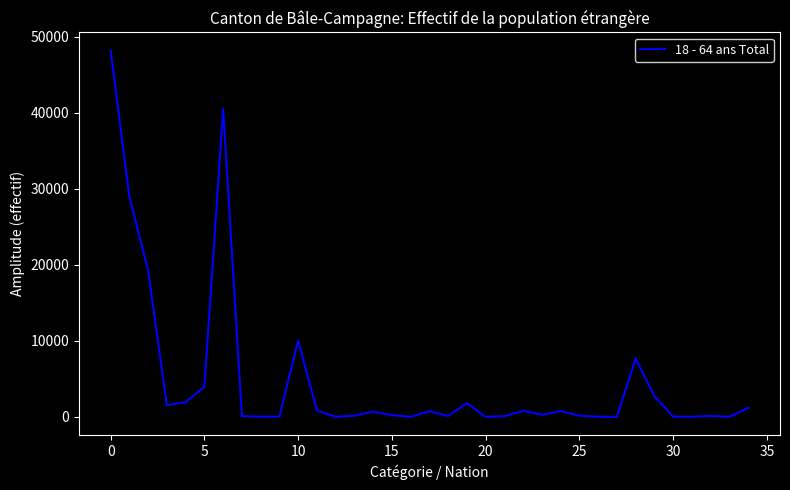

What is the greatest value displayed?

48150